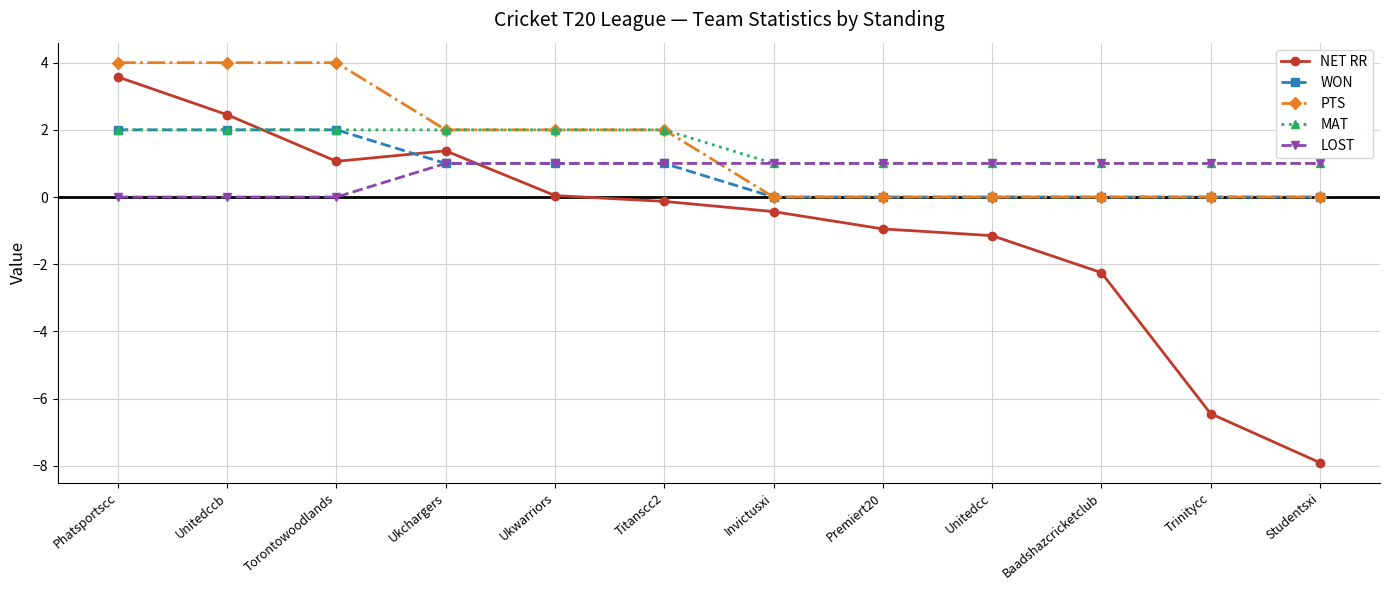

True or false: LOST and PTS intersect in this chart.

True